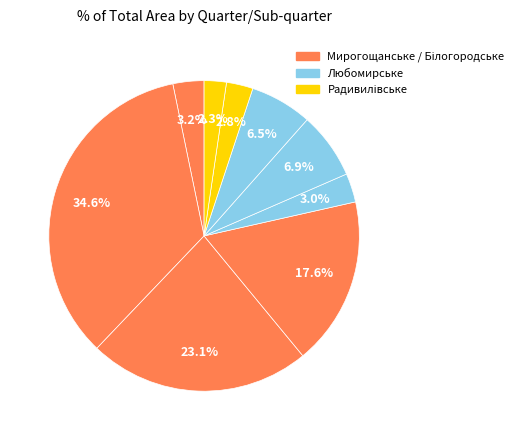

How many slices are in this pie chart?

9